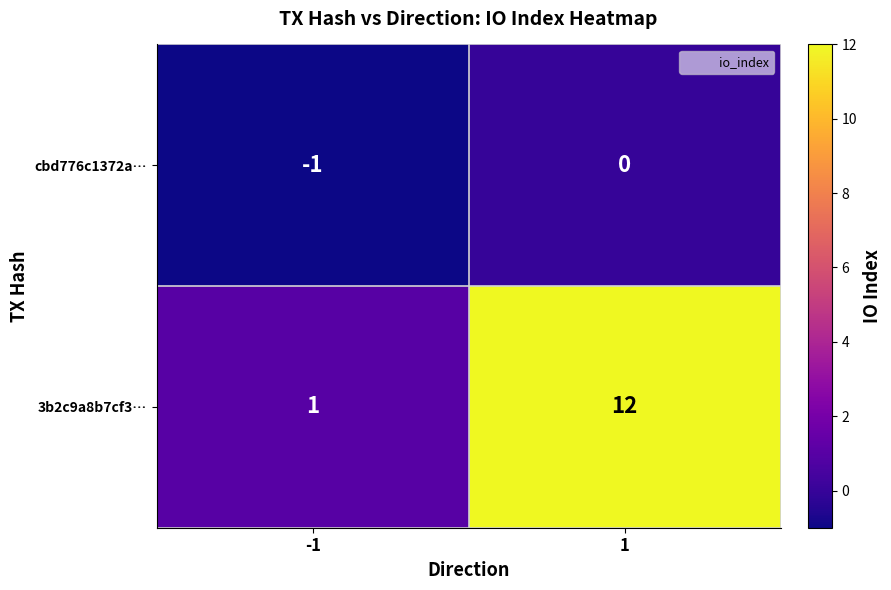

Which category has the lowest value across all series?

-1